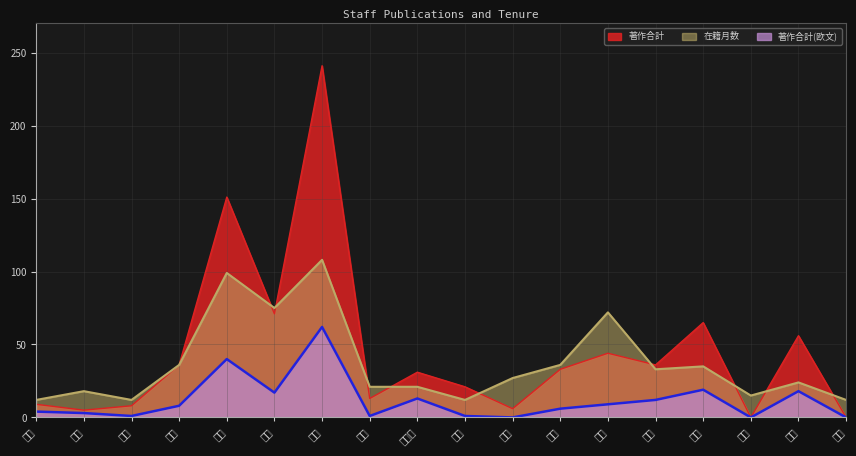

How many data points in 著作合計(欧文) are above 8?

8